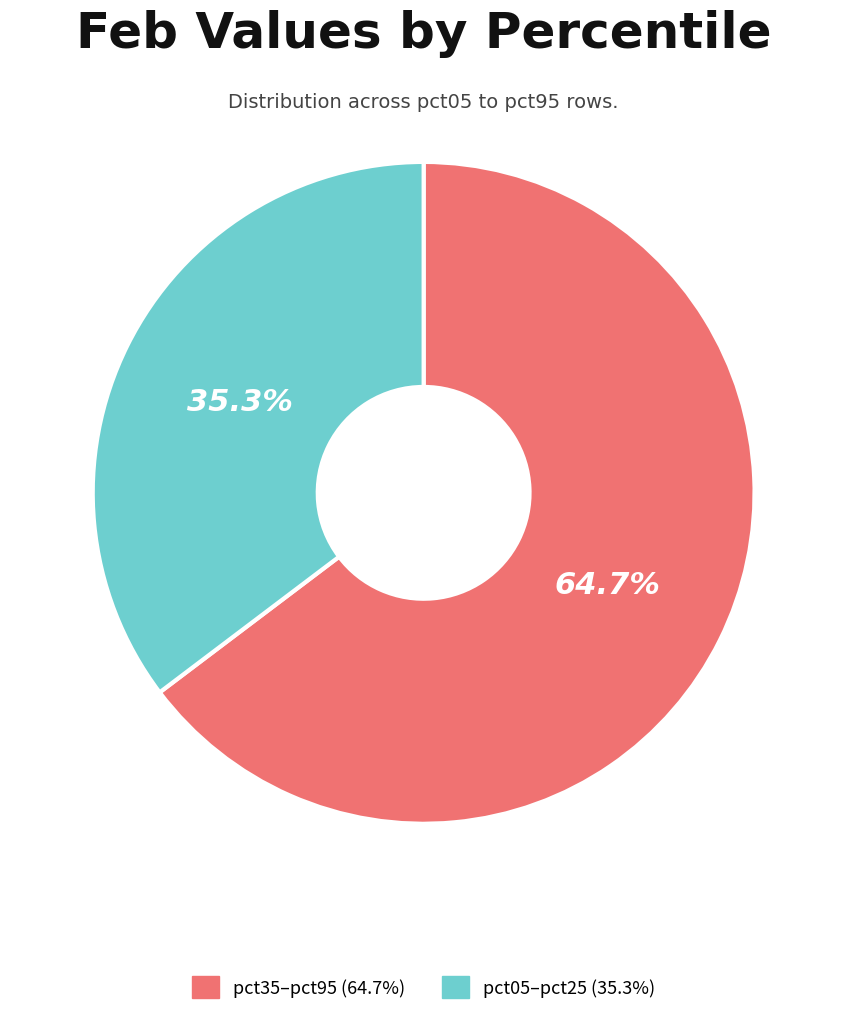

Does any single category account for the majority?

Yes